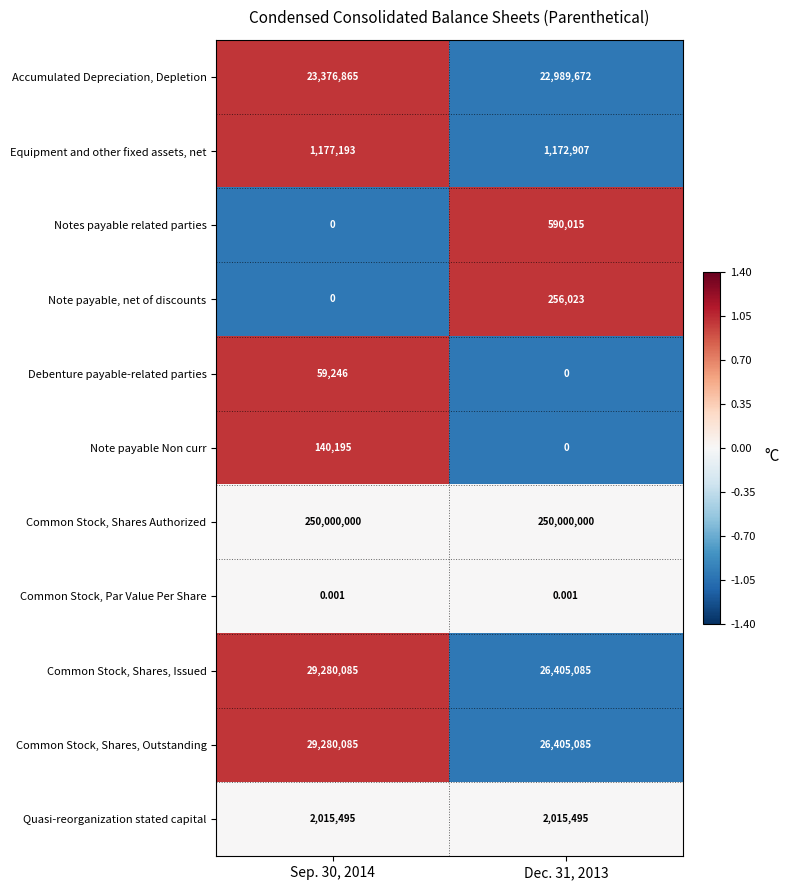

Which series has the largest total across all categories?

Common Stock, Shares Authorized